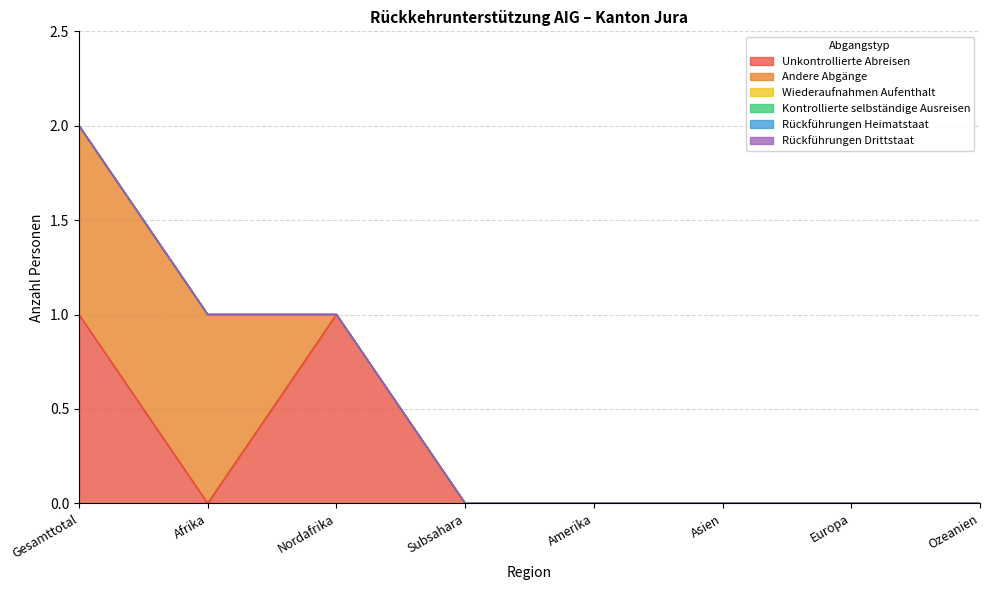

How many lines are shown in the chart?

6